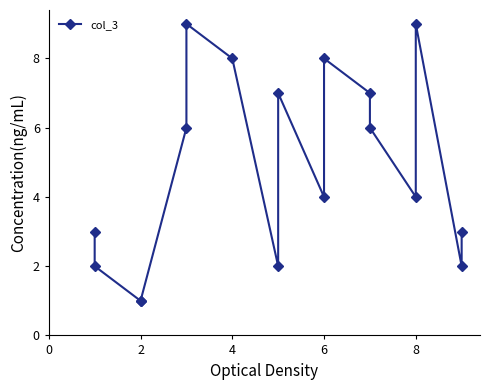

Is this an area chart (filled region under the line)?

No